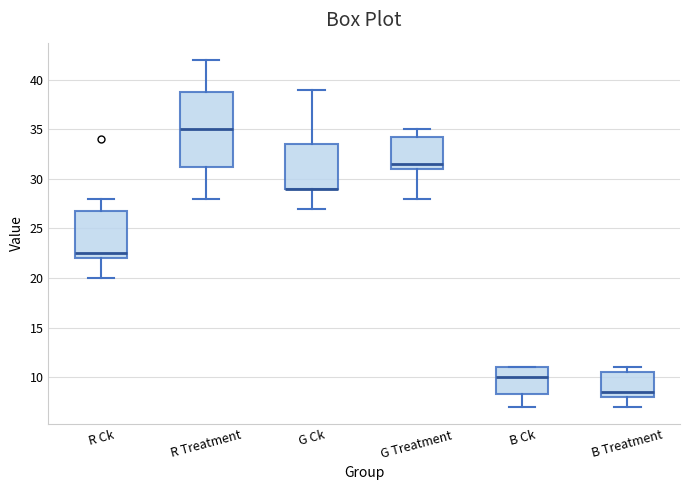

Where does the upper whisker of the box for G Ck end on the y-axis? The values are not printed on the chart, so give them approximately, as read against the axis.

39.0